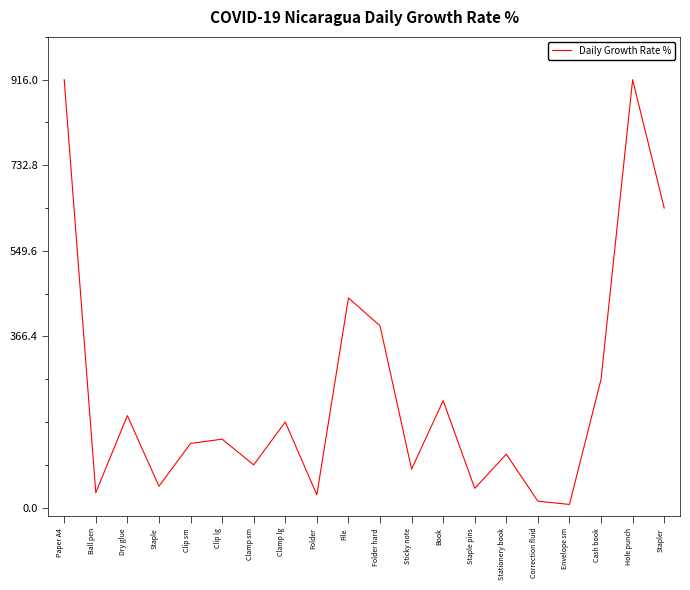

Where is the data nearest to the value 1007?

File